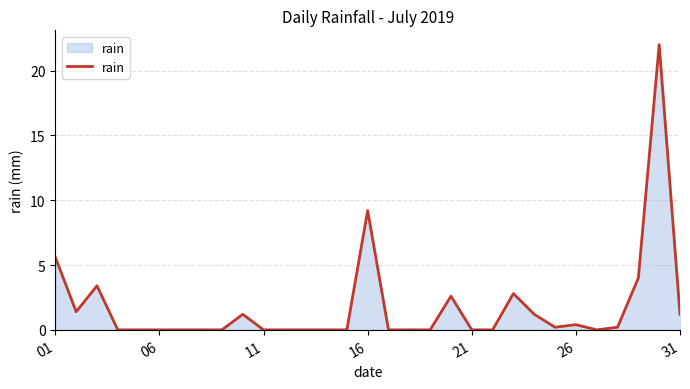

How many distinct data groups are displayed?

1